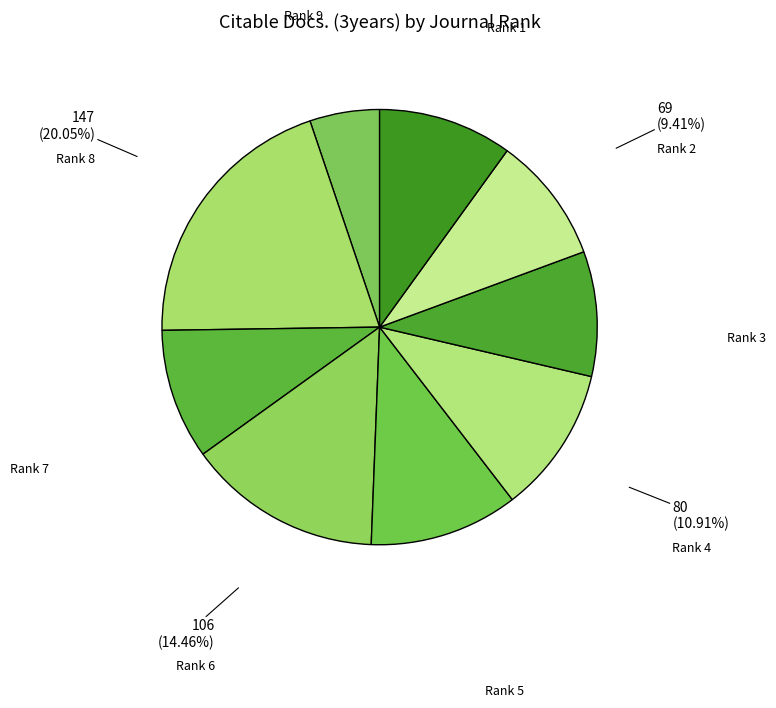

Approximately how many times larger is the value at Rank 1 compared to Rank 6?

0.7